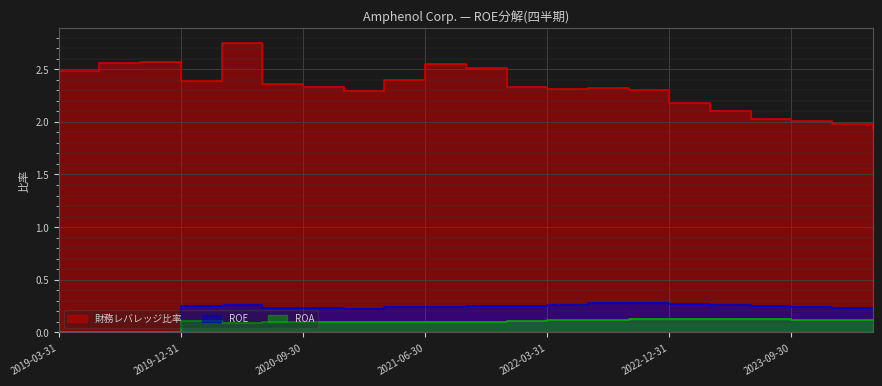

Where is the first local maximum for ROE?

2020-03-31